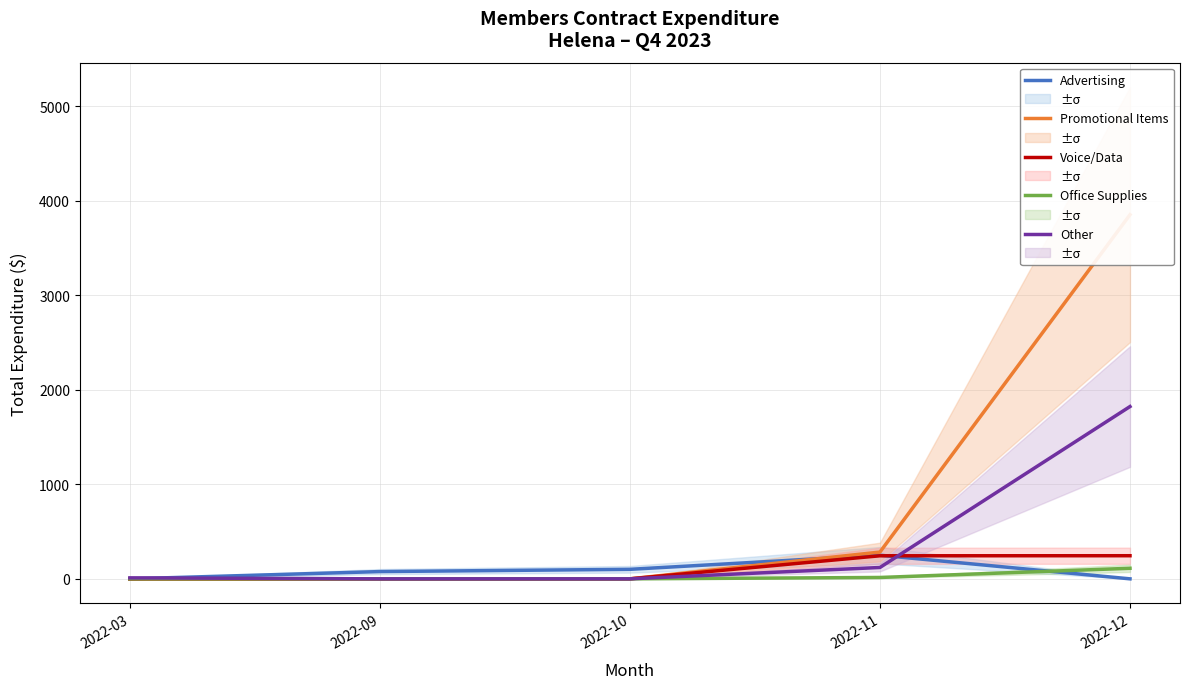

Reading left to right, what are all the values shown in this chart?

Advertising: 0.0	76.8	100.7	250.0	0.0
Promotional Items: 0.0	0.0	0.0	283.4	3853.2
Voice/Data: 0.0	0.0	0.0	244.0	244.6
Office Supplies: 0.0	0.0	0.0	14.5	111.6
Other: 10.4	0.0	0.0	120.2	1823.2